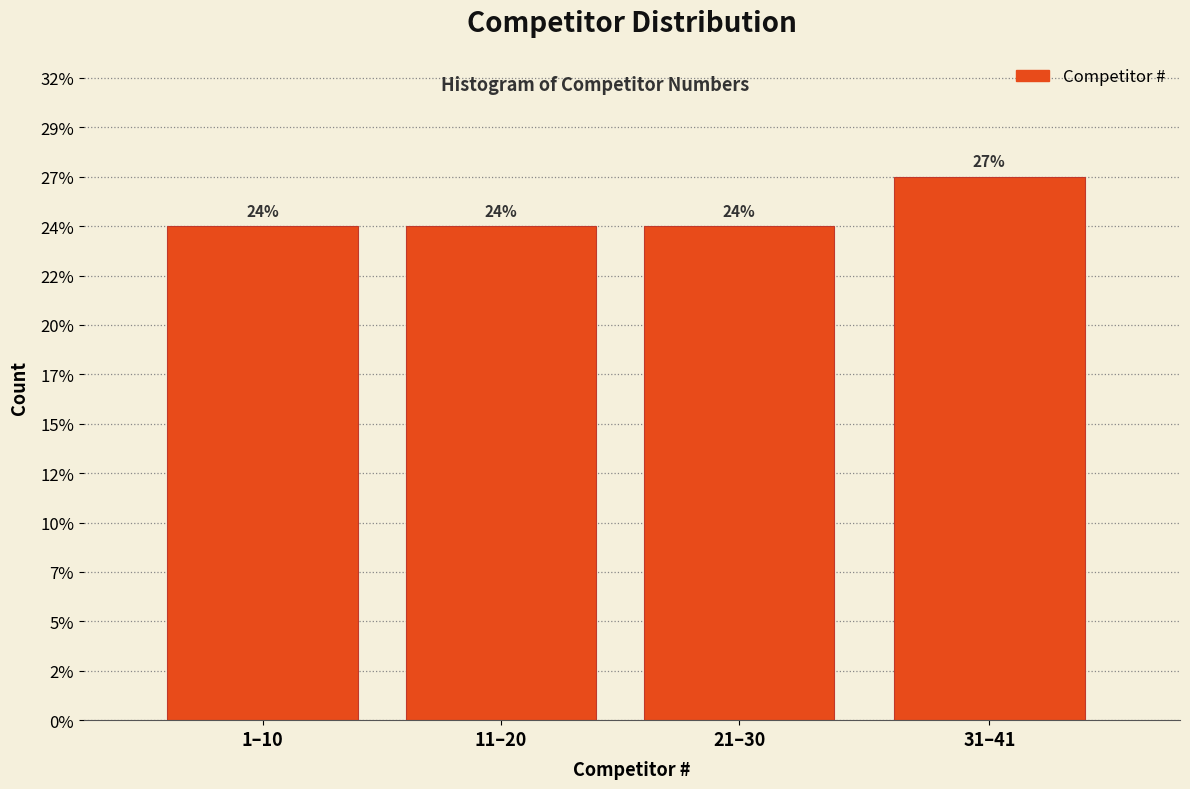

Does the chart contain any negative values?

No